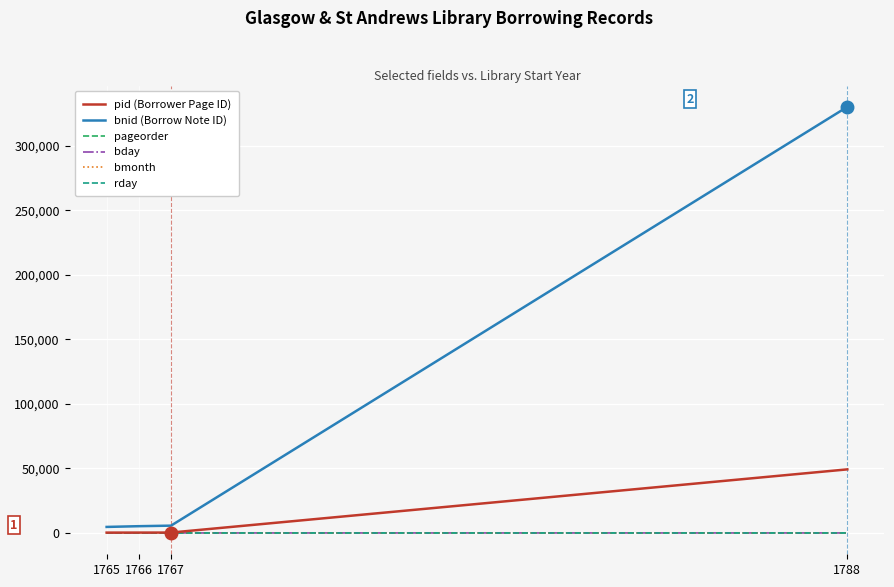

The pid (Borrower Page ID) series shows 299 at 1766. True or false?

True